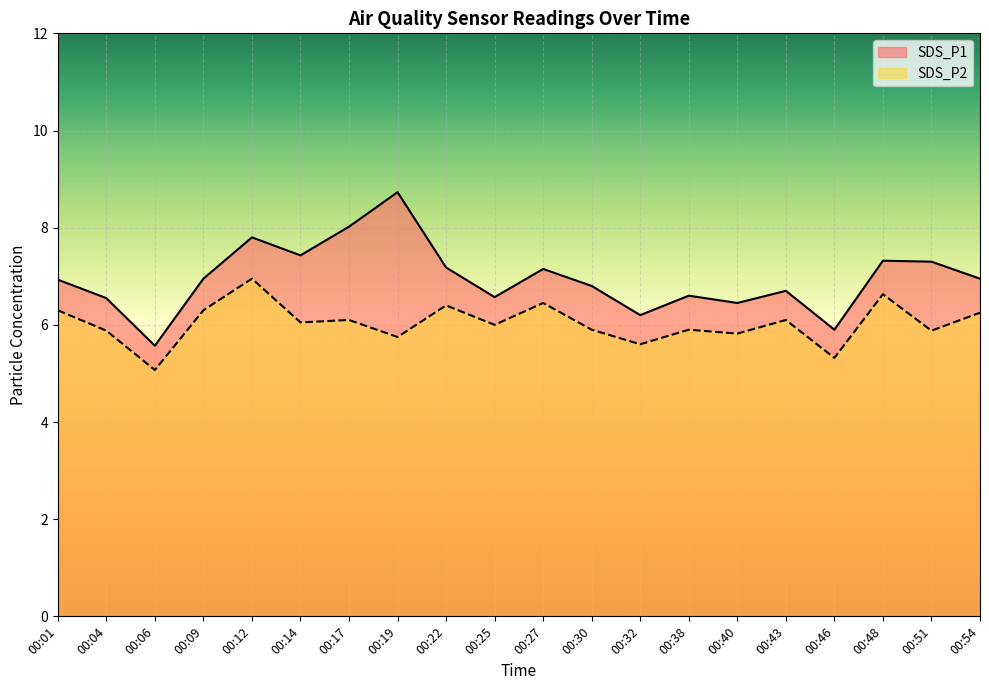

At which label is SDS_P1 closest to 7?

00:09